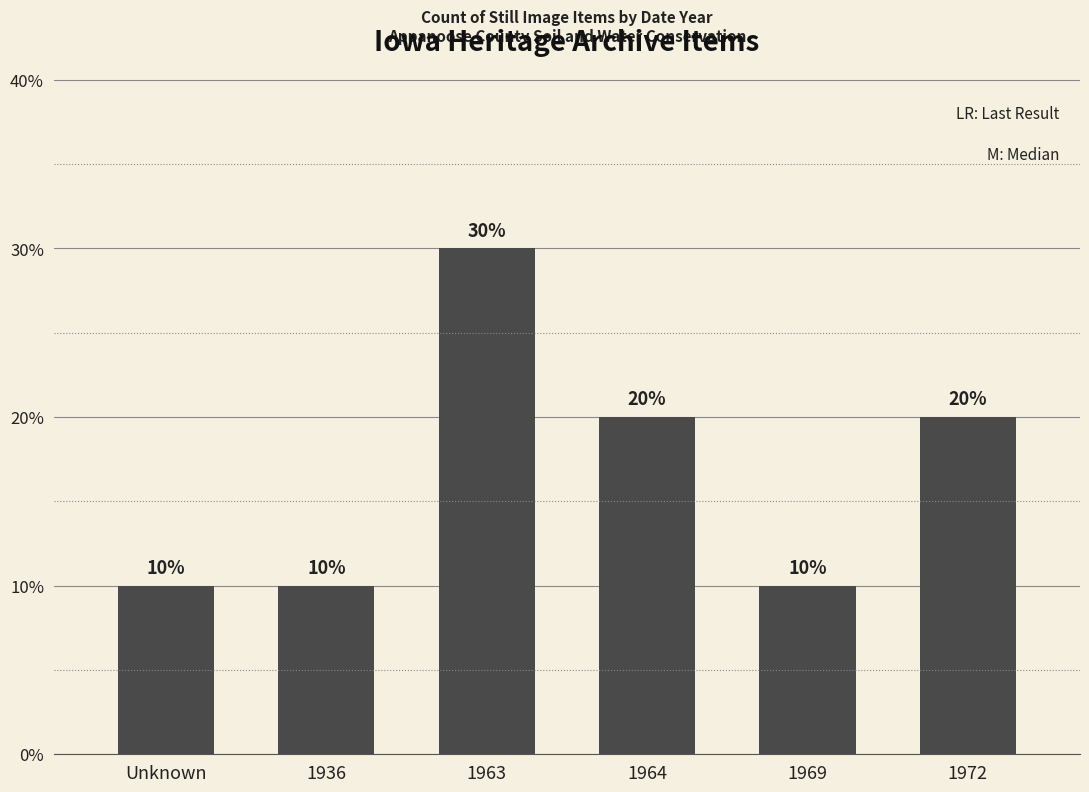

What is the greatest value displayed?

30